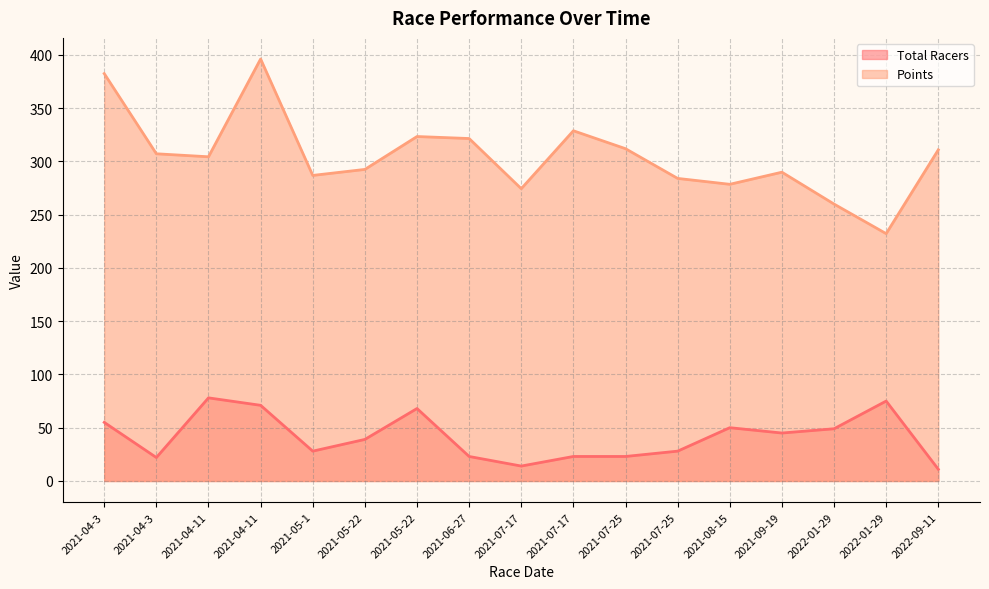

Where does the Total Racers series first go above 39?

2021-04-3